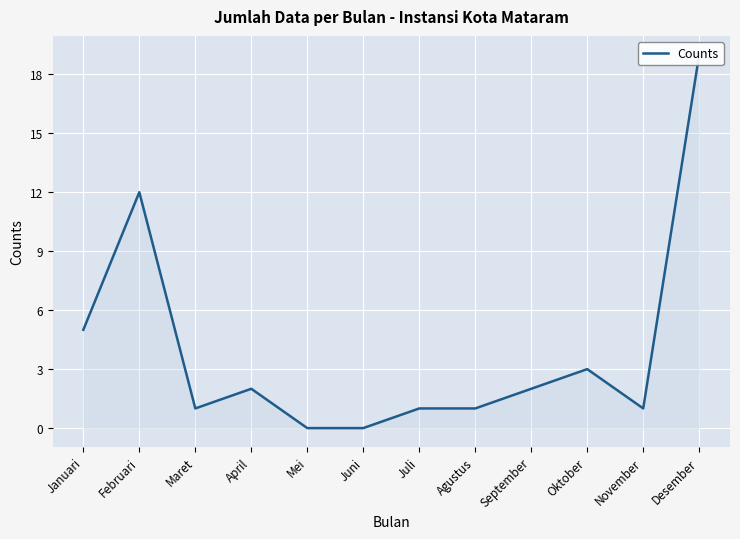

Which has a higher value, Februari or Desember?

Desember